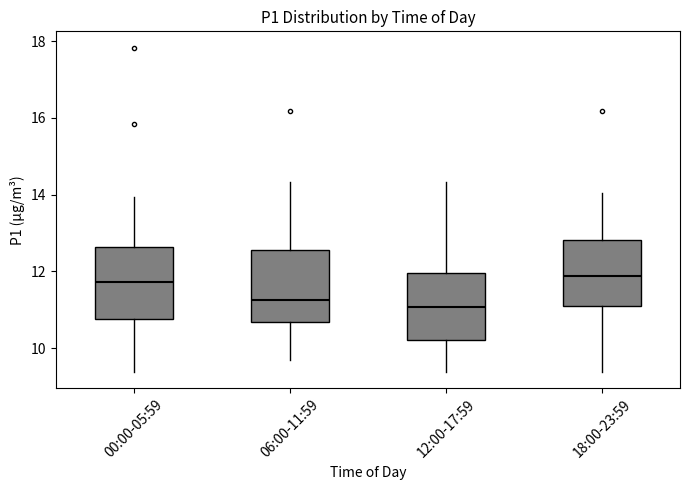

Reading left to right, read every box against the y-axis: the position of its median line, the range the box covers, and the ends of its whiskers. The values are not printed on the chart, so give them approximately, as read against the axis.

00:00-05:59: median 11.8, box 10.8 to 12.6, whiskers 9.4 to 14.0
06:00-11:59: median 11.2, box 10.6 to 12.6, whiskers 9.8 to 14.4
12:00-17:59: median 11.0, box 10.2 to 12.0, whiskers 9.4 to 14.4
18:00-23:59: median 11.8, box 11.0 to 12.8, whiskers 9.4 to 14.0